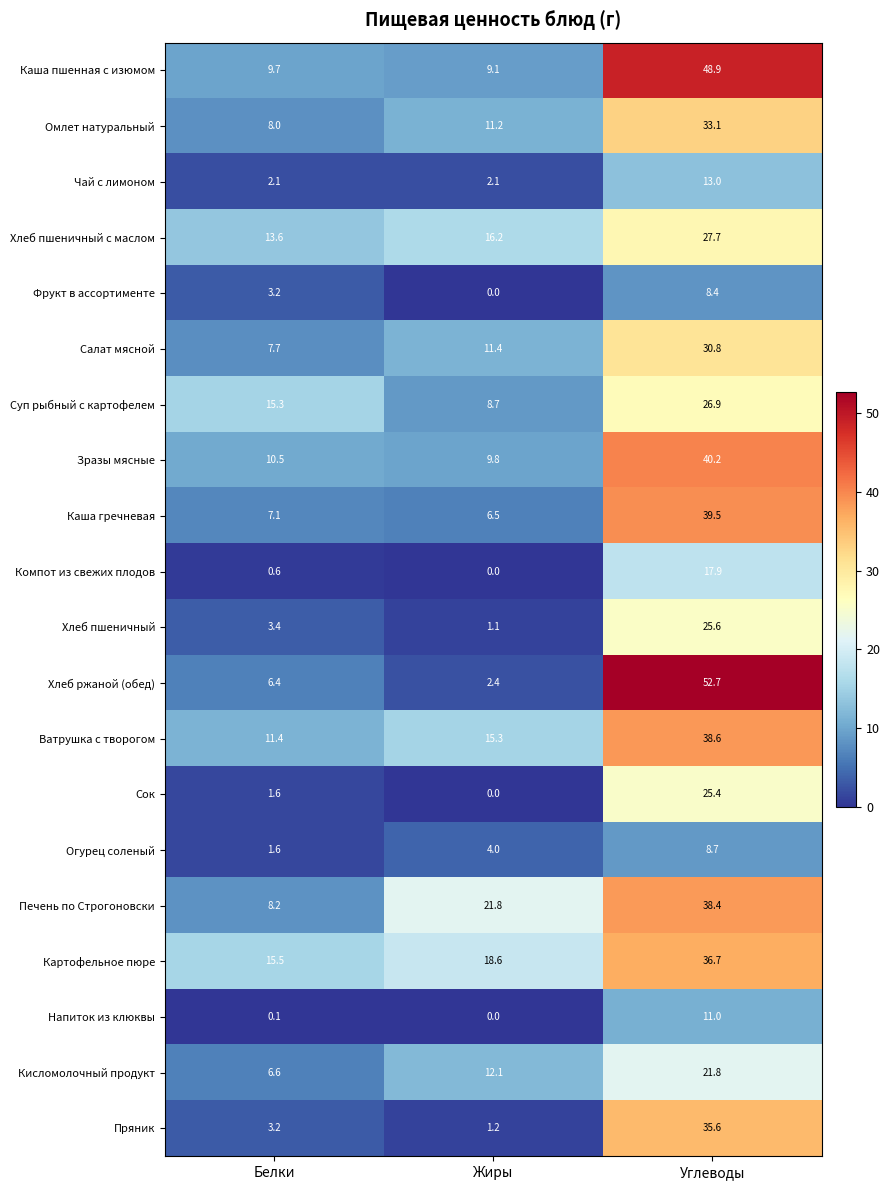

List the series in order of their peak value, lowest first.

Фрукт в ассортименте, Огурец соленый, Напиток из клюквы, Чай с лимоном, Компот из свежих плодов, Кисломолочный продукт, Сок, Хлеб пшеничный, Суп рыбный с картофелем, Хлеб пшеничный с маслом, Салат мясной, Омлет натуральный, Пряник, Картофельное пюре, Печень по Строгоновски, Ватрушка с творогом, Каша гречневая, Зразы мясные, Каша пшенная с изюмом, Хлеб ржаной (обед)